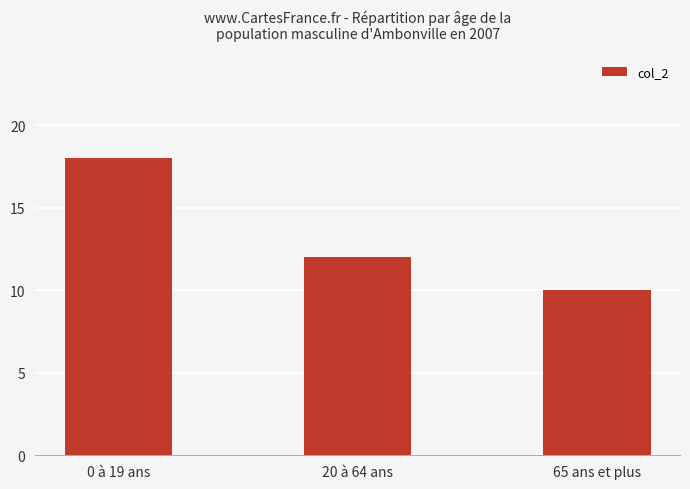

Reading left to right, transcribe all the data shown in this chart.

0 à 19 ans=18	20 à 64 ans=12	65 ans et plus=10